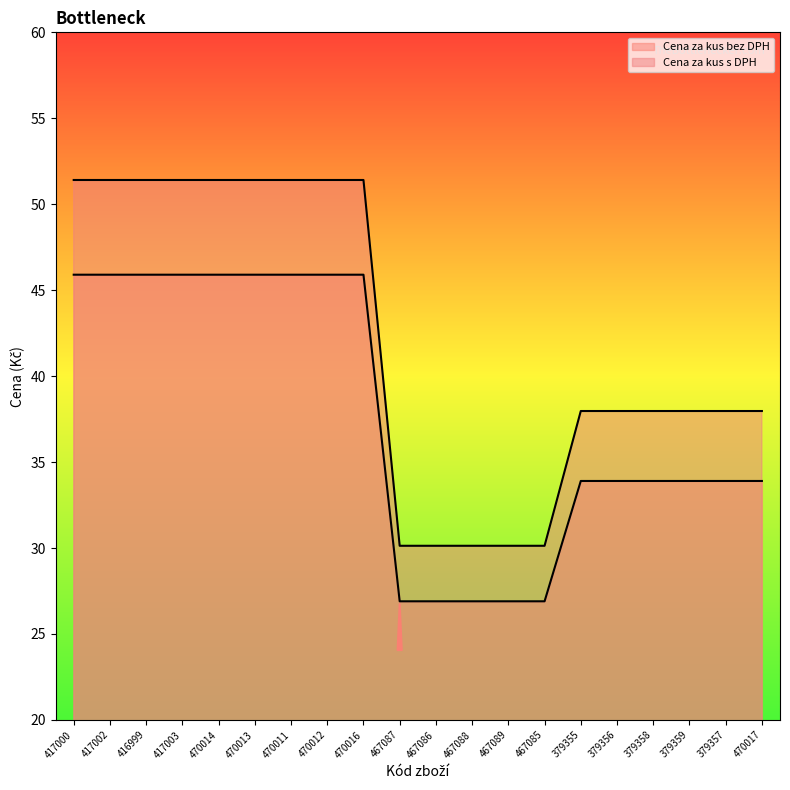

How many data points in Cena za kus s DPH are less than 37?

5